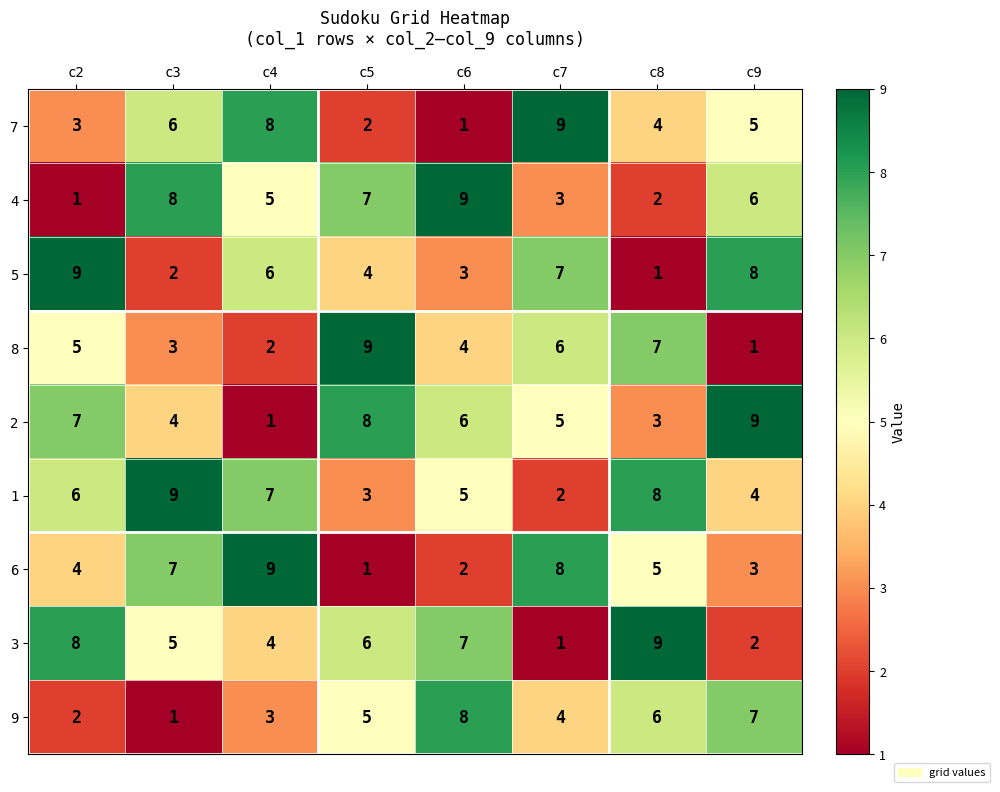

What is the total value across all series at c2?

45